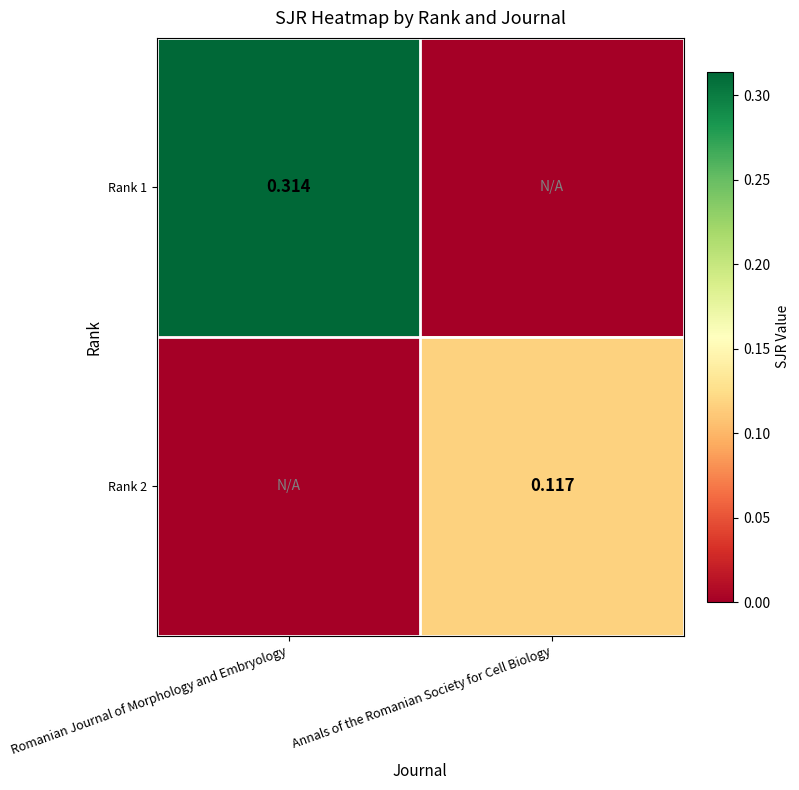

Is the value of Rank 1 at Romanian Journal of Morphology and Embryology greater than the value of Rank 2 at Annals of the Romanian Society for Cell Biology?

Yes